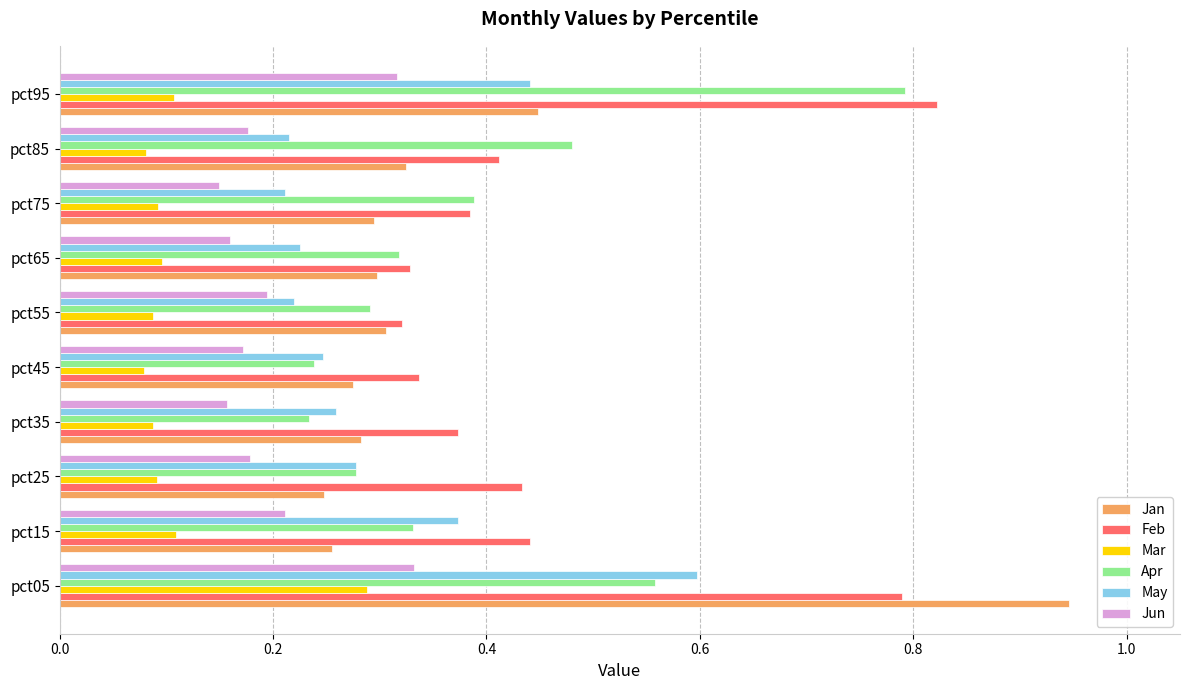

What is the spread (max minus min) of values at pct05?

0.7